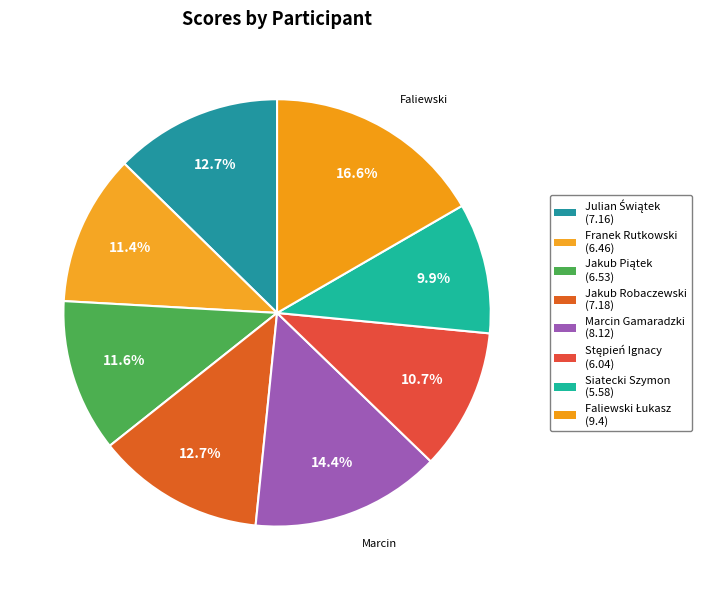

Rank the categories by value from highest to lowest.

Faliewski Łukasz, Marcin Gamaradzki, Jakub Robaczewski, Julian Świątek, Jakub Piątek, Franek Rutkowski, Stępień Ignacy, Siatecki Szymon